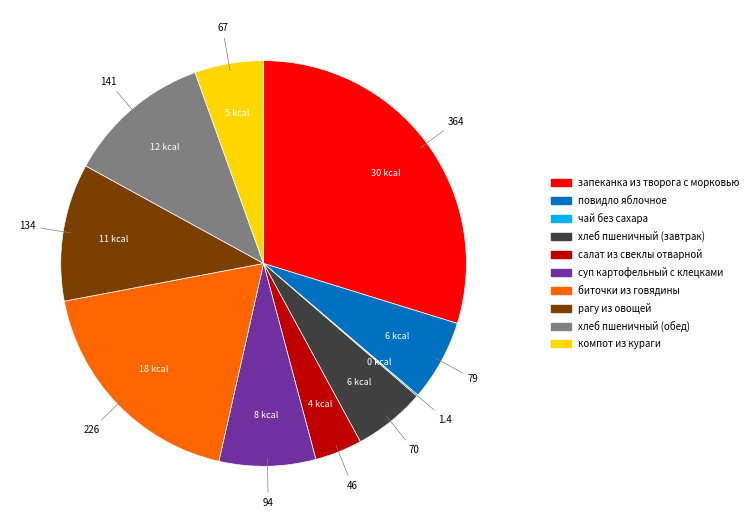

Does хлеб пшеничный (обед) account for over 50% of the chart?

No